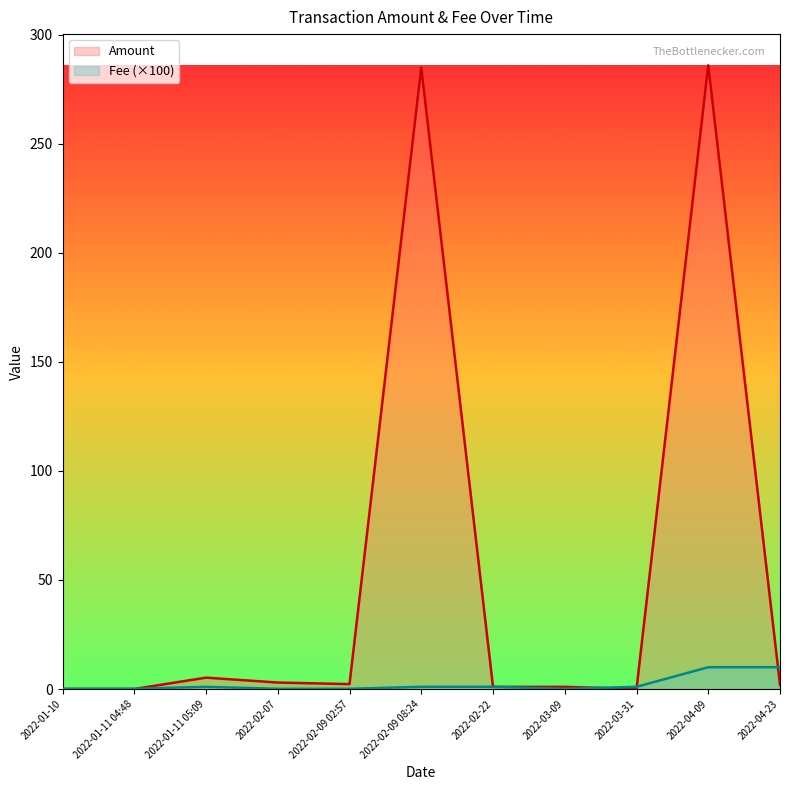

The value of Amount at 2022-03-09 is 1.0. True or false?

True